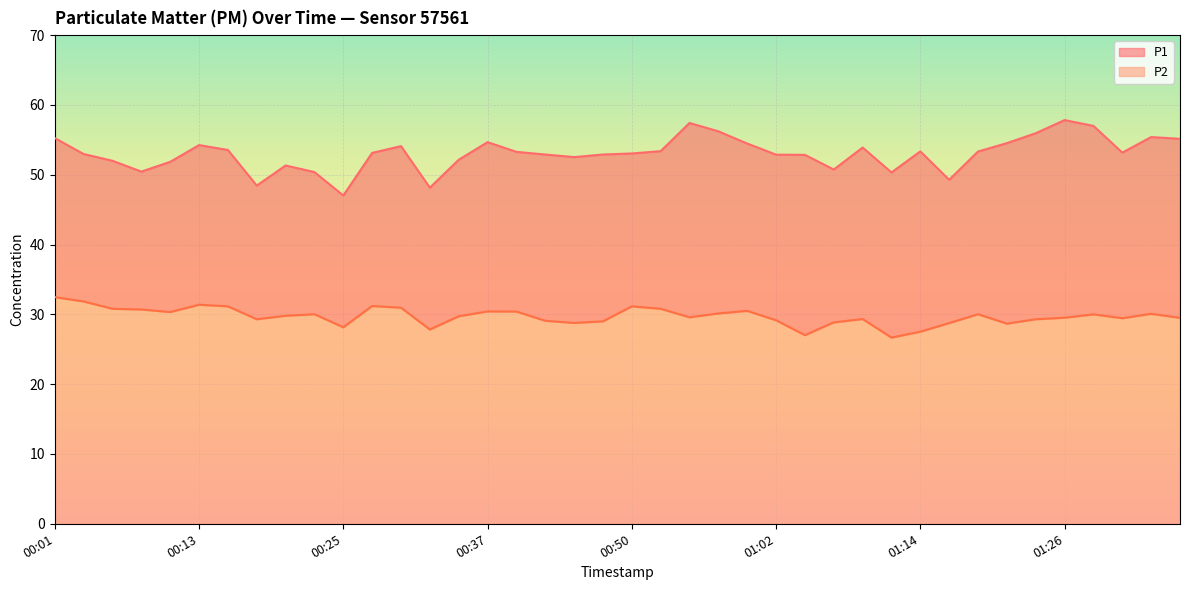

What is the value of the P1 point at the 12th from the left?

53.1